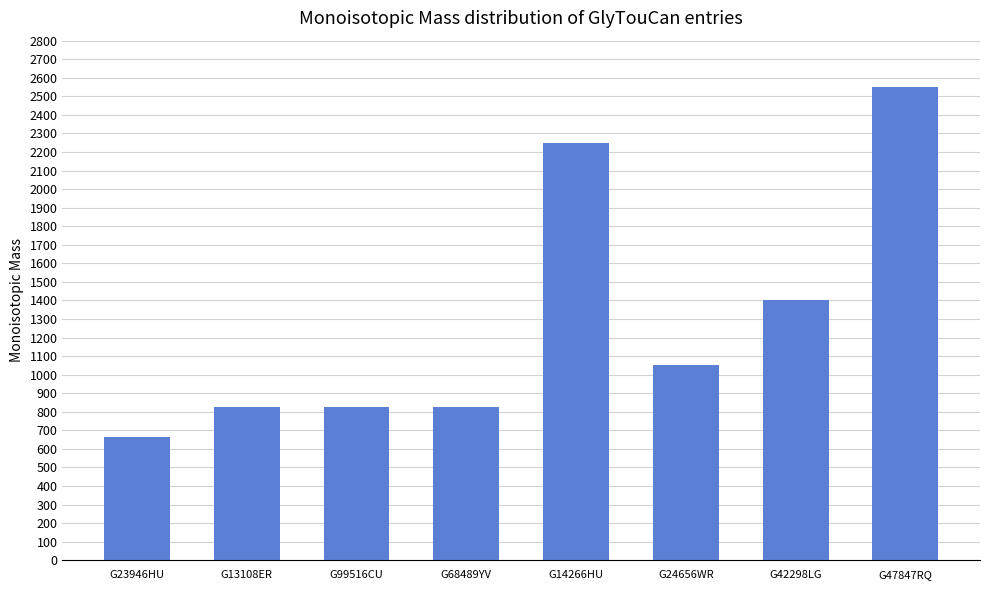

What is the label of the 7th bar from the left?

G42298LG